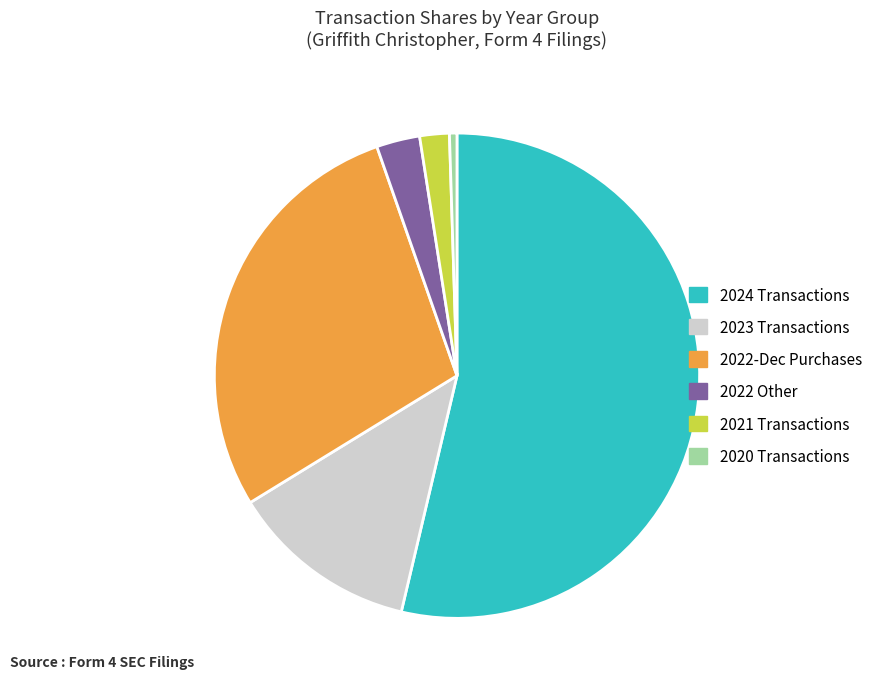

Approximately how many times larger is the value at 2022-Dec Purchases compared to 2023 Transactions?

2.3